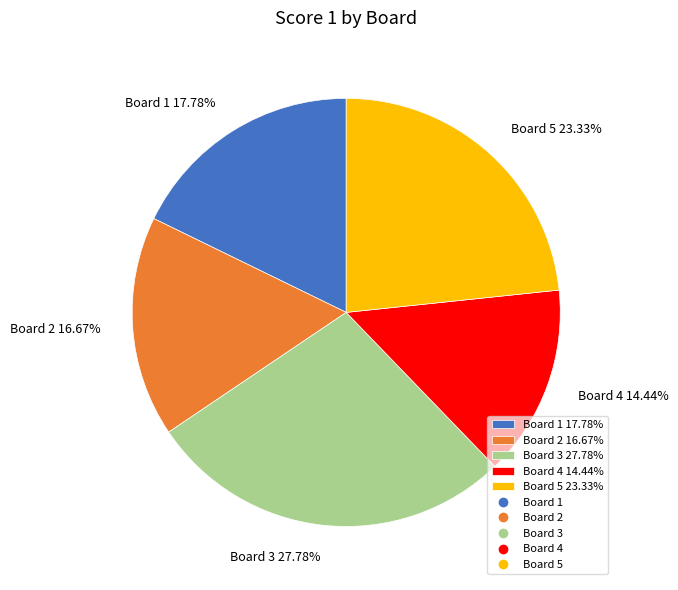

How many segments does this pie chart have?

5